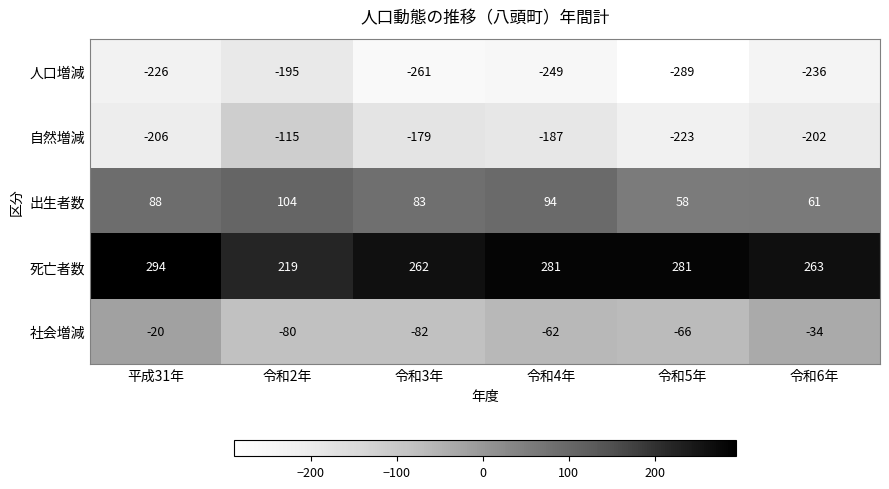

Which label corresponds to the largest value in the chart?

平成31年